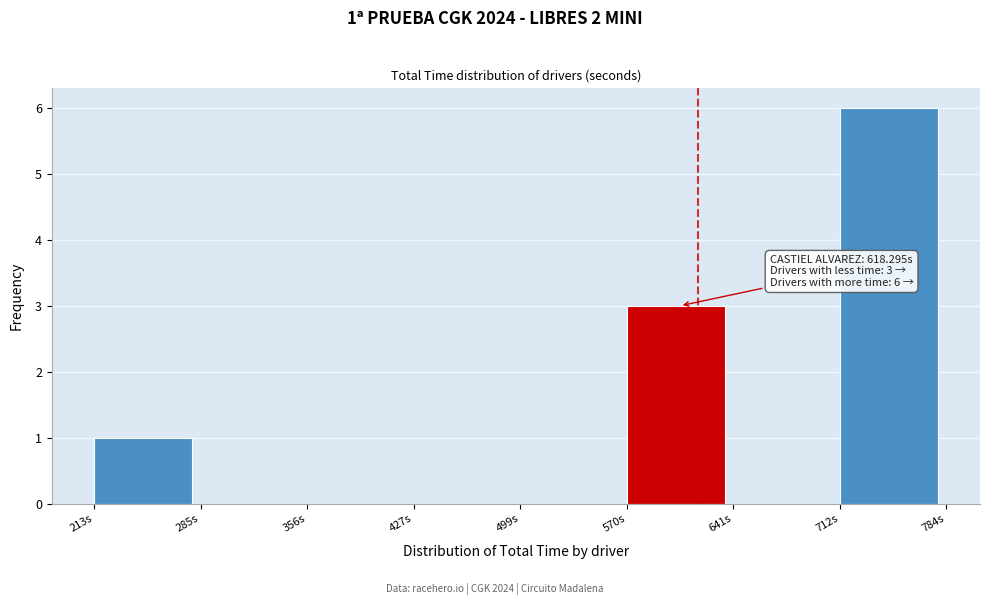

Over which range of the x-axis is the bar tallest?

710 to 780